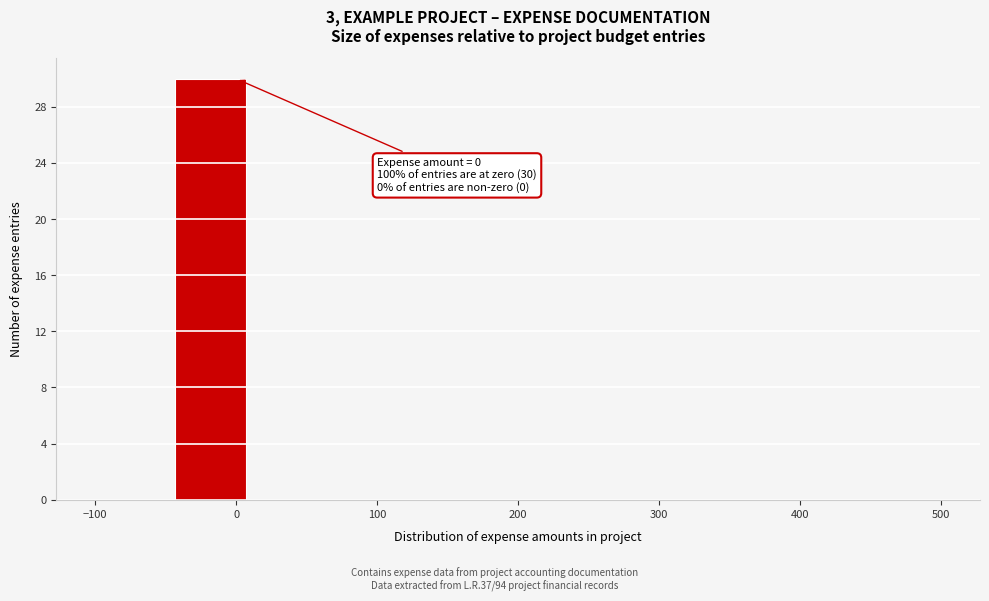

Which range on the x-axis has the tallest bar?

-50 to 10